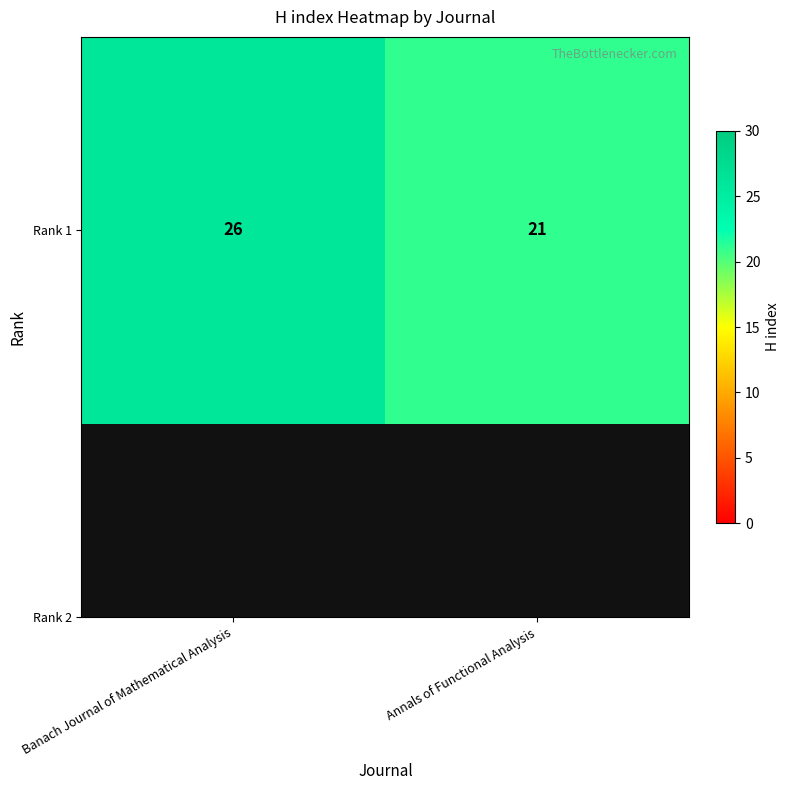

Reading left to right, transcribe all the data shown in this chart.

Banach Journal of Mathematical Analysis=26	Annals of Functional Analysis=21